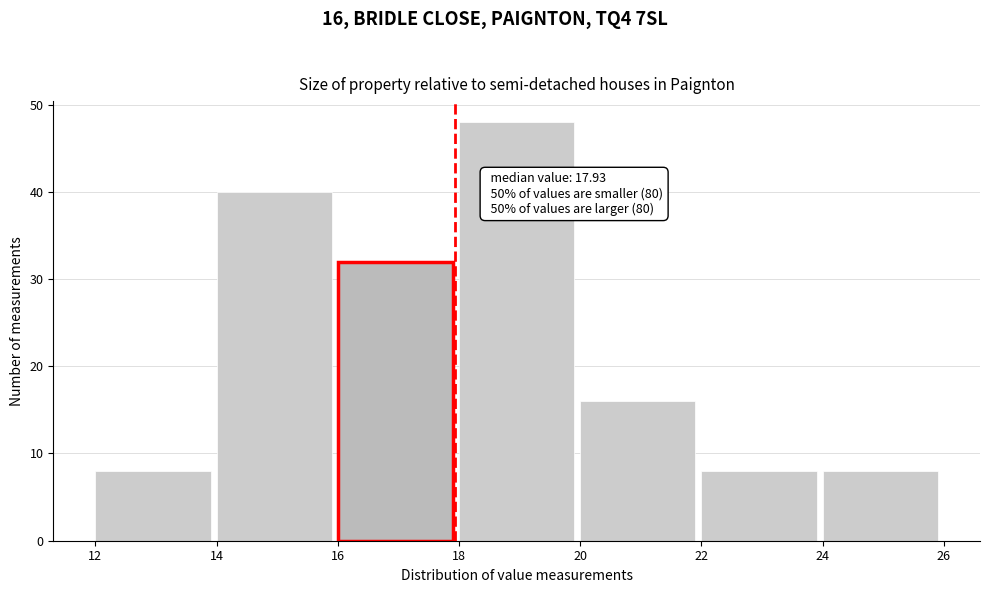

Which range on the x-axis has the tallest bar?

18 to 20